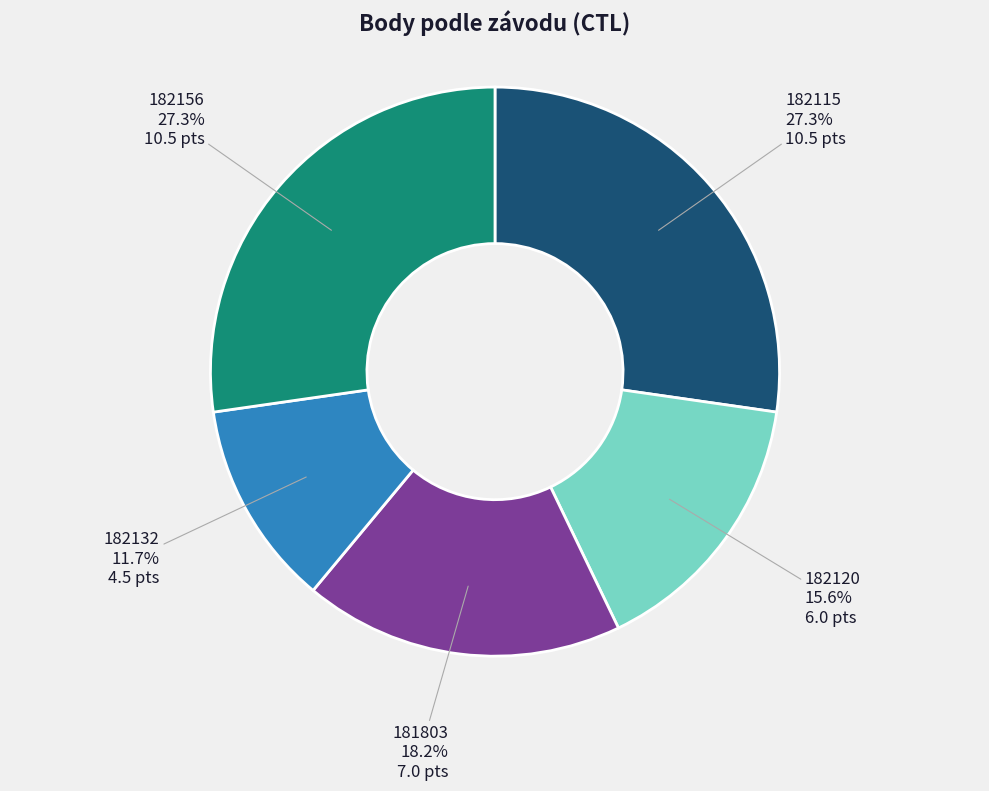

Between 182115 and 182120, which is larger?

182115